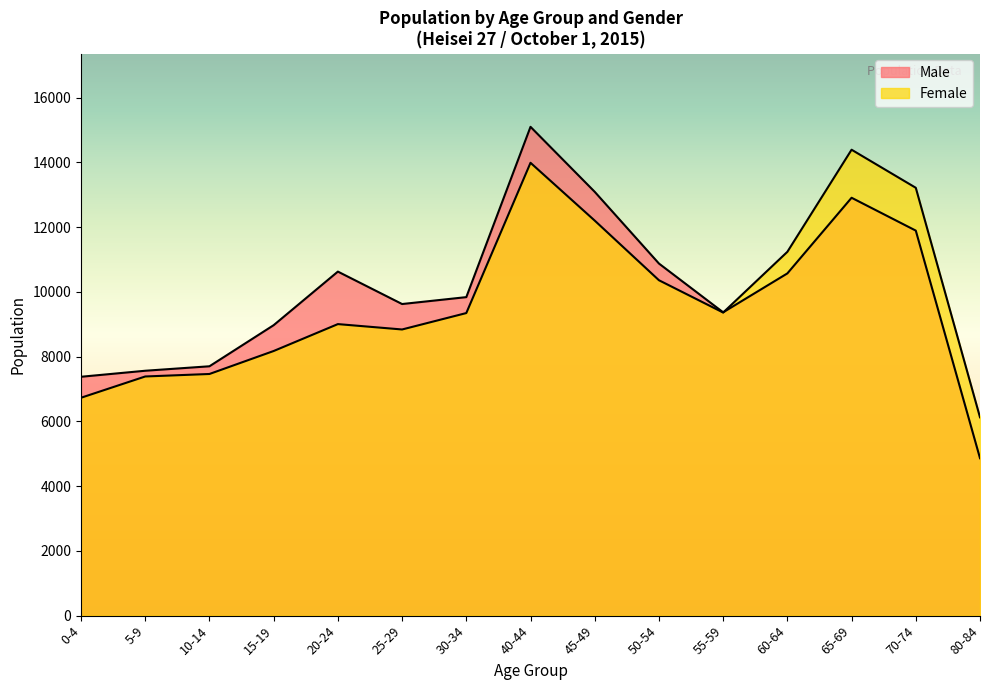

At how many categories does at least one series exceed 11164?

5